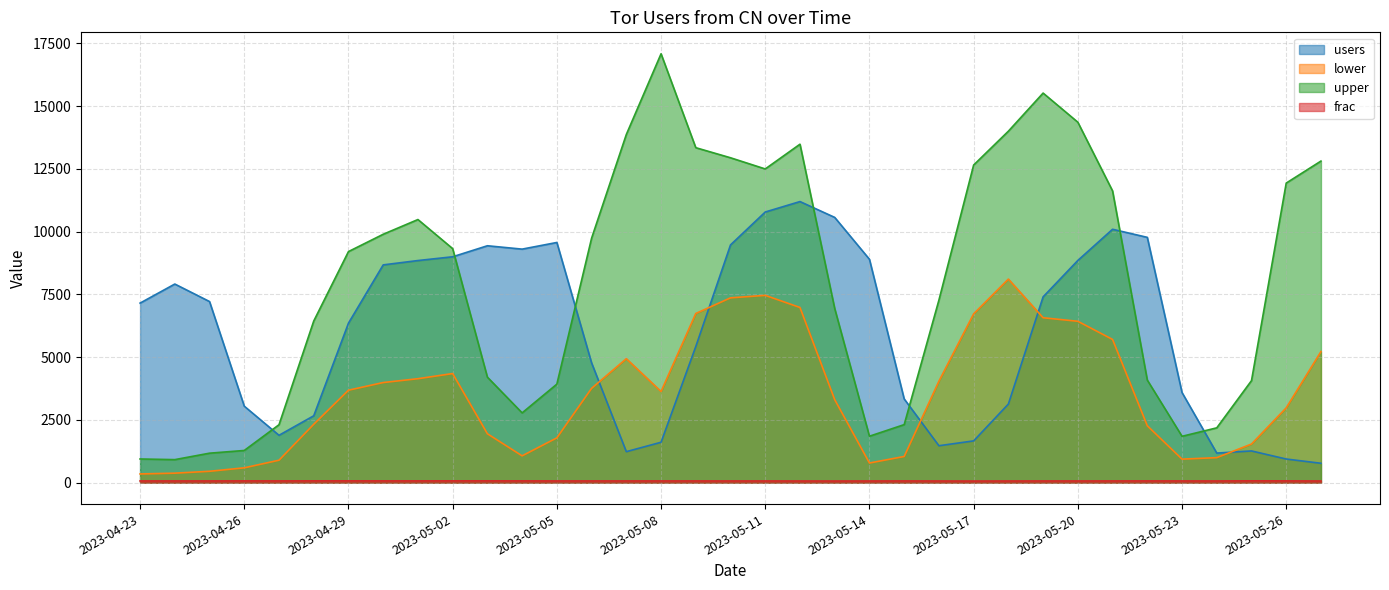

Rank the series by their maximum value, from lowest to highest.

frac, lower, users, upper